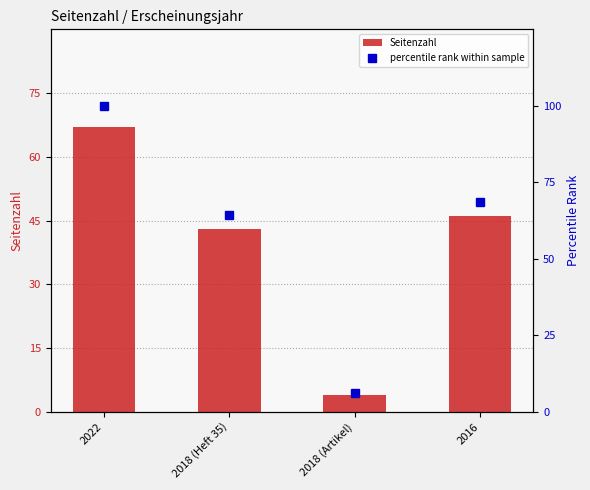

Is the value of Seitenzahl at 2018 (Heft 35) greater than the value of percentile rank within sample at 2016?

No